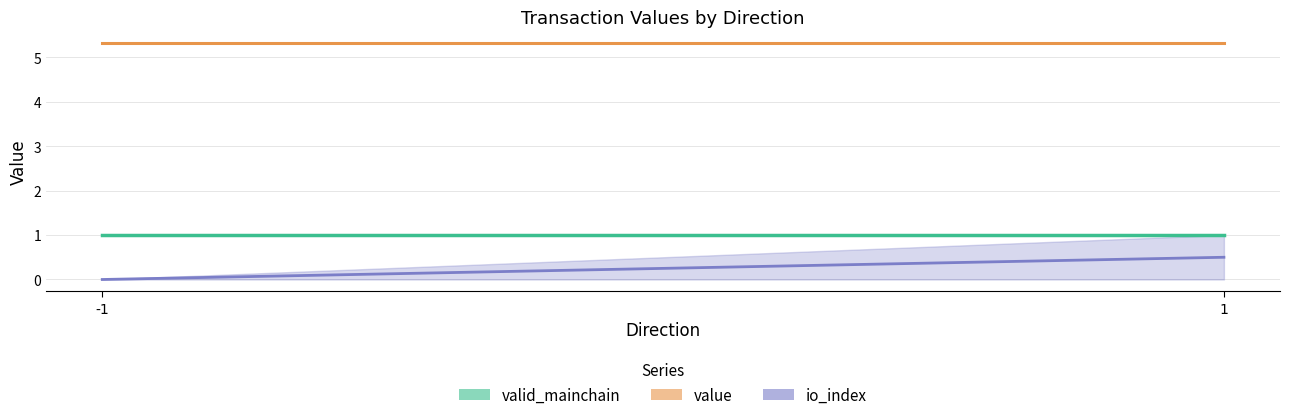

At which category is the sum across all series the highest?

1